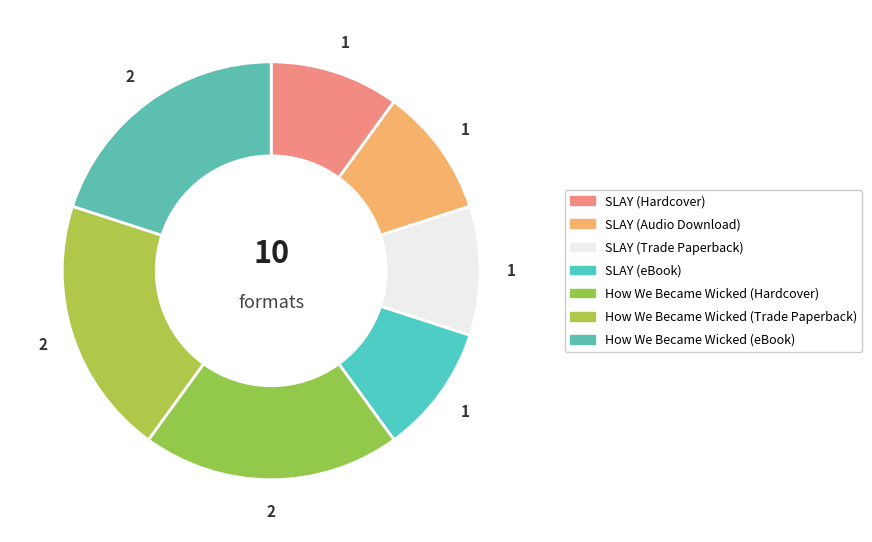

How many slices are in this pie chart?

7